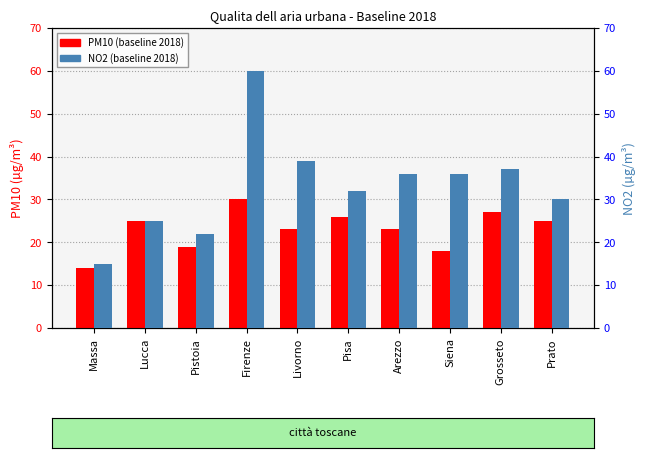

Count the number of categories in the chart.

10